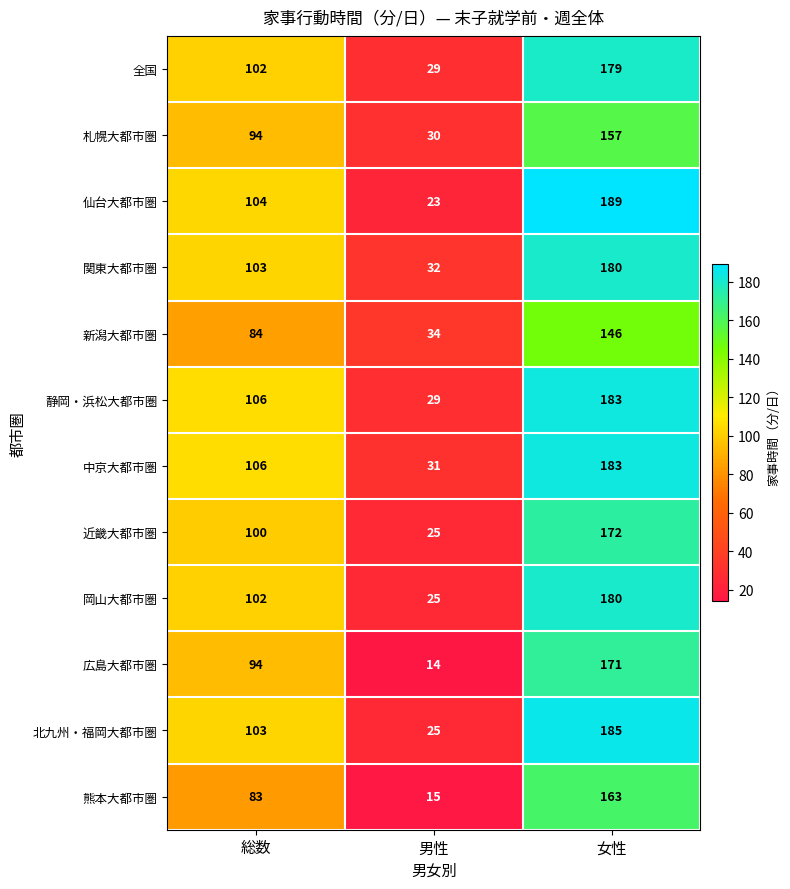

The value of 関東大都市圏 at 男性 is 18. True or false?

False